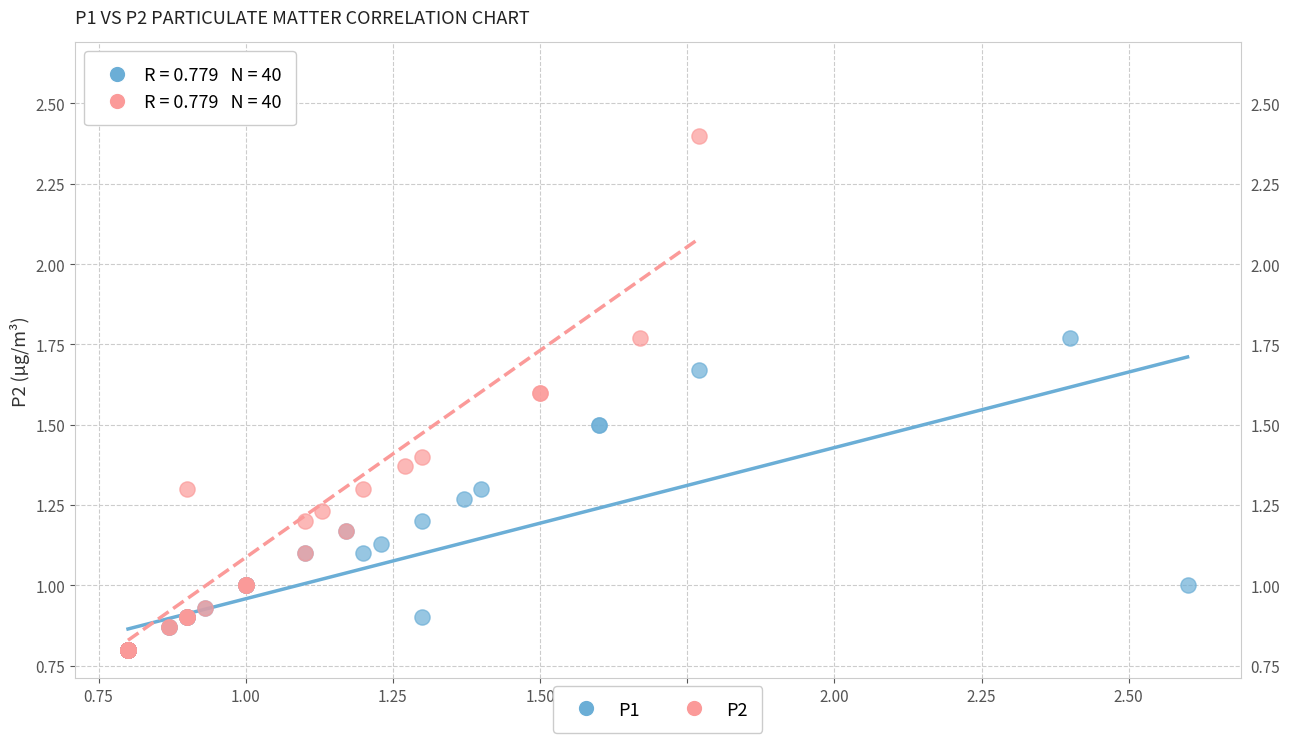

What are all the series names shown in the legend?

P1, P2